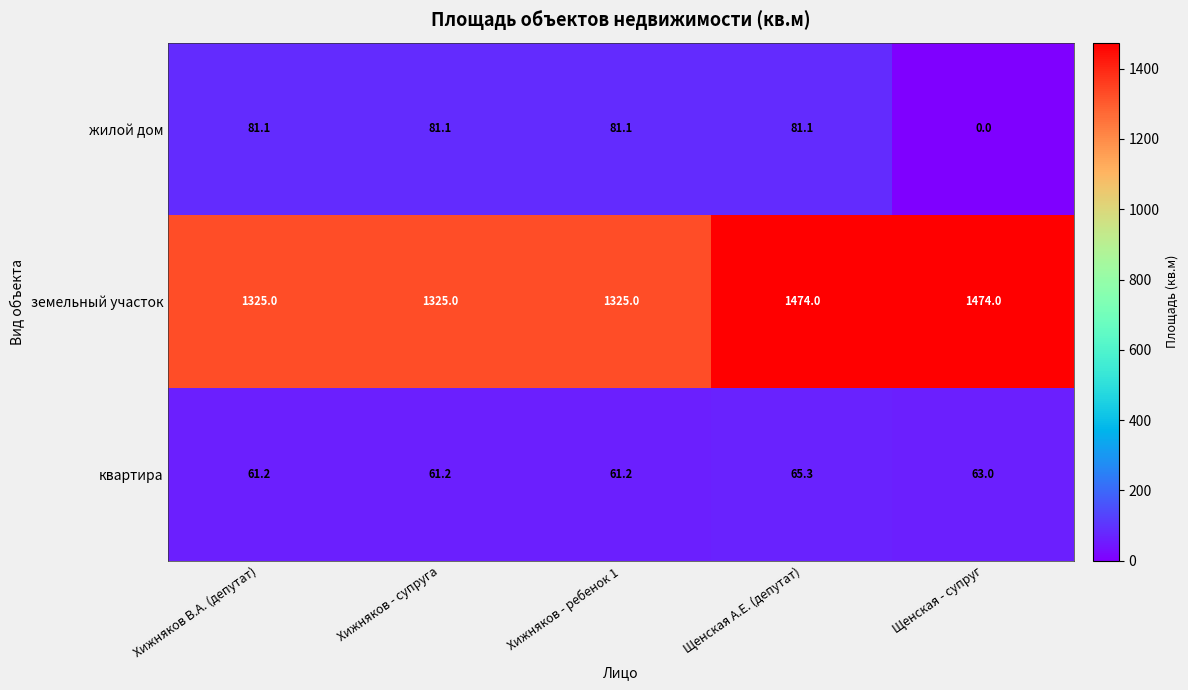

Where does the жилой дом series first go above 81?

Хижняков В.А. (депутат)